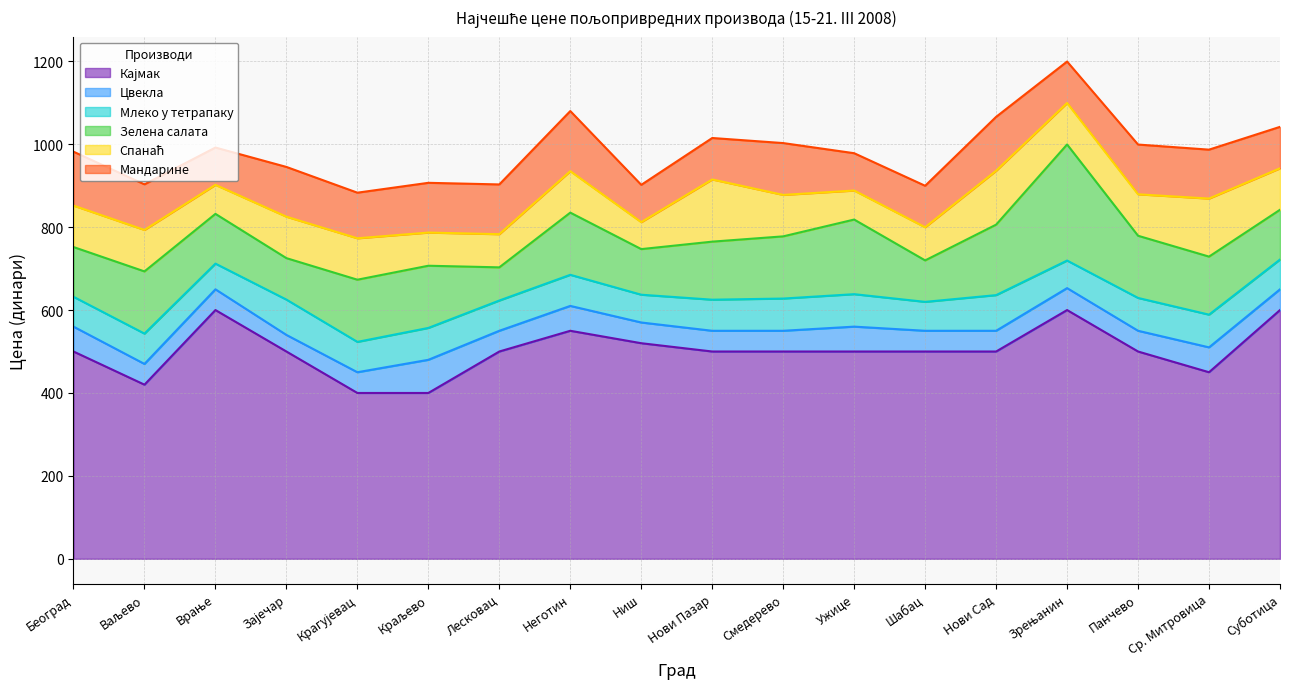

At how many categories does at least one series exceed 460?

14